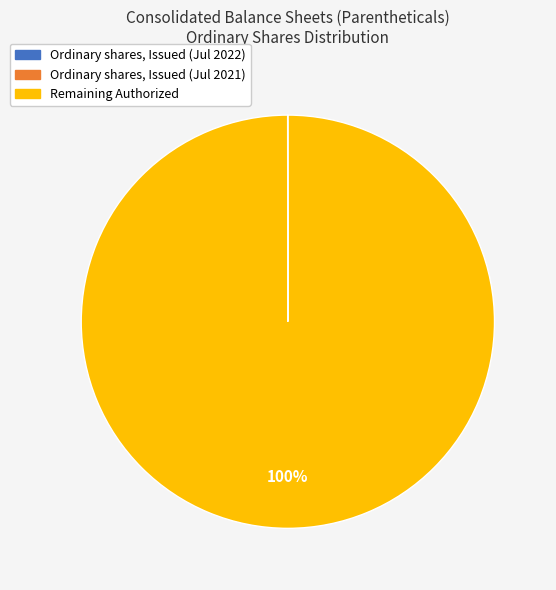

Which slice is the largest?

Remaining Authorized